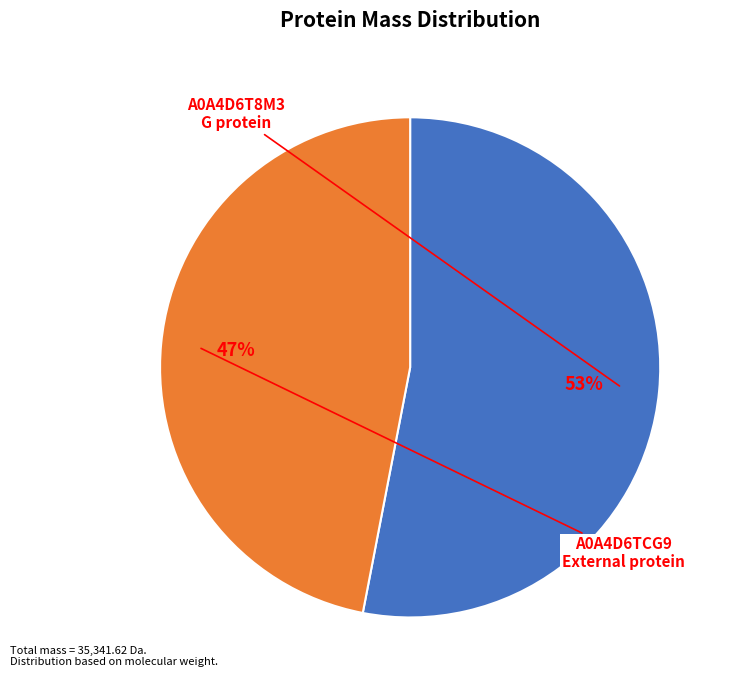

Is the sum of A0A4D6TCG9 External protein and A0A4D6T8M3 G protein greater than half?

Yes